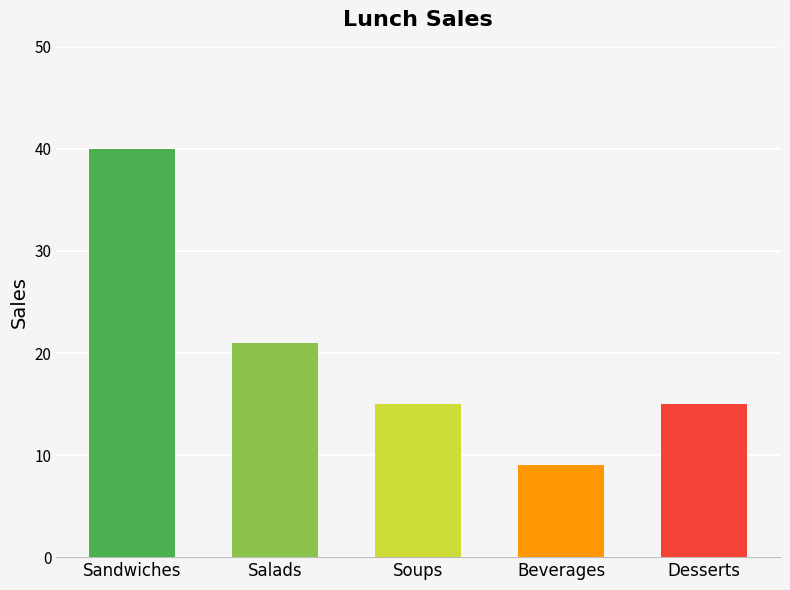

Where is the data nearest to the value 24?

Salads